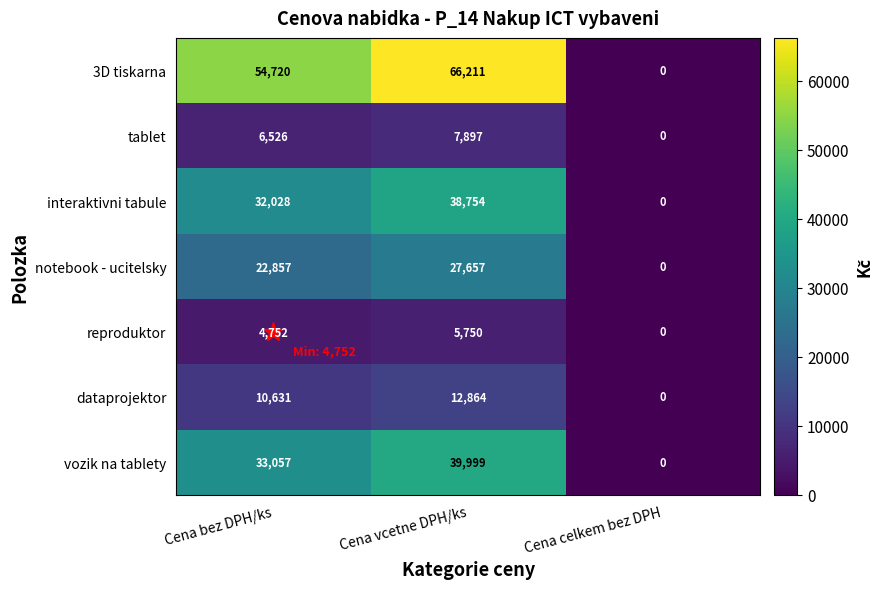

The value of reproduktor at Cena celkem bez DPH is -1803. True or false?

False